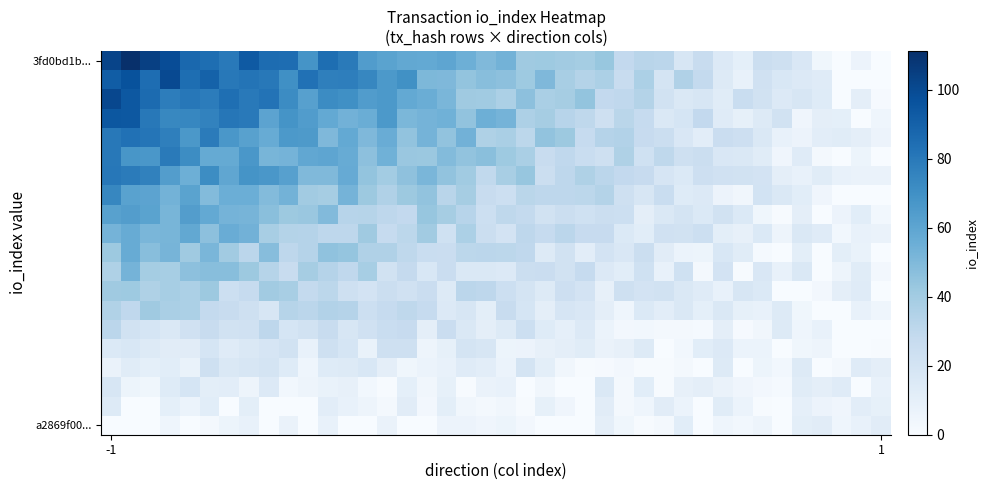

At how many categories does at least one series exceed 32?

29